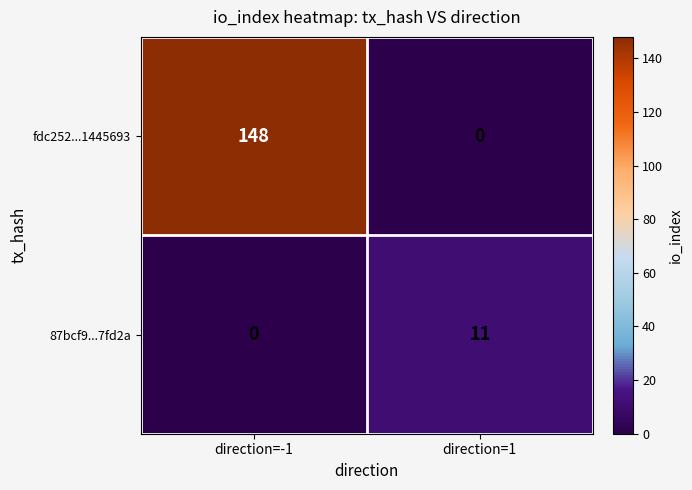

What is the total value across all series at direction=1?

11